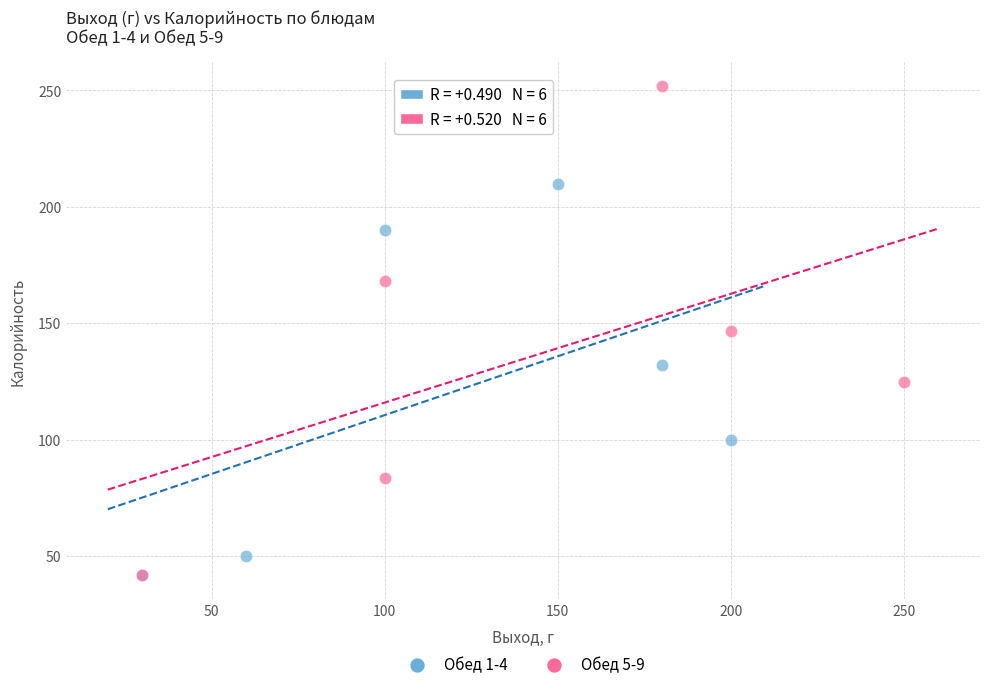

Which series has the widest spread of Y values?

Обед 5-9